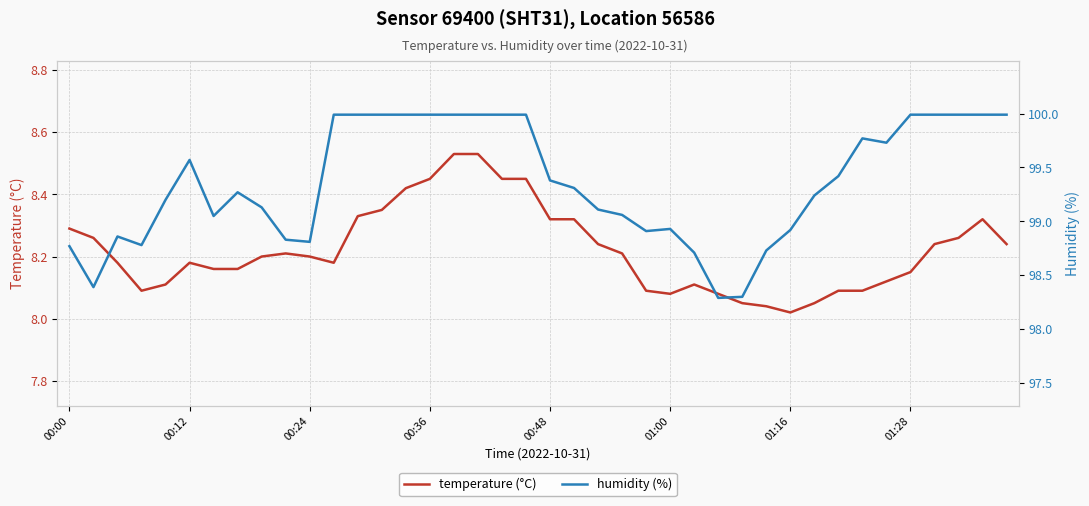

Reading right to left, extract all data points from this chart.

temperature (°C): 8.2	8.3	8.3	8.2	8.2	8.1	8.1	8.1	8.1	8.0	8.0	8.1	8.1	8.1	8.1	8.1	8.2	8.2	8.3	8.3	8.4	8.4	8.5	8.5	8.4	8.4	8.3	8.3	8.2	8.2	8.2	8.2	8.2	8.2	8.2	8.1	8.1	8.2	8.3	8.3
humidity (%): 100.0	100.0	100.0	100.0	100.0	99.7	99.8	99.4	99.2	98.9	98.7	98.3	98.3	98.7	98.9	98.9	99.1	99.1	99.3	99.4	100.0	100.0	100.0	100.0	100.0	100.0	100.0	100.0	100.0	98.8	98.8	99.1	99.3	99.0	99.6	99.2	98.8	98.9	98.4	98.8